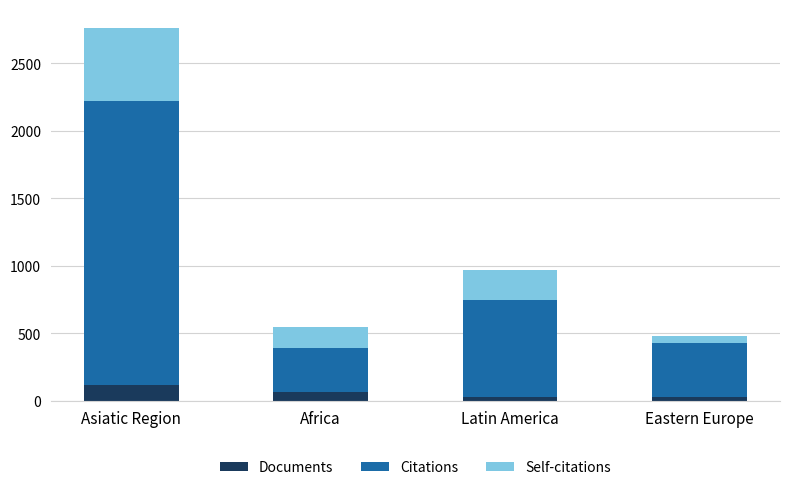

Read the Documents value at Africa.

69